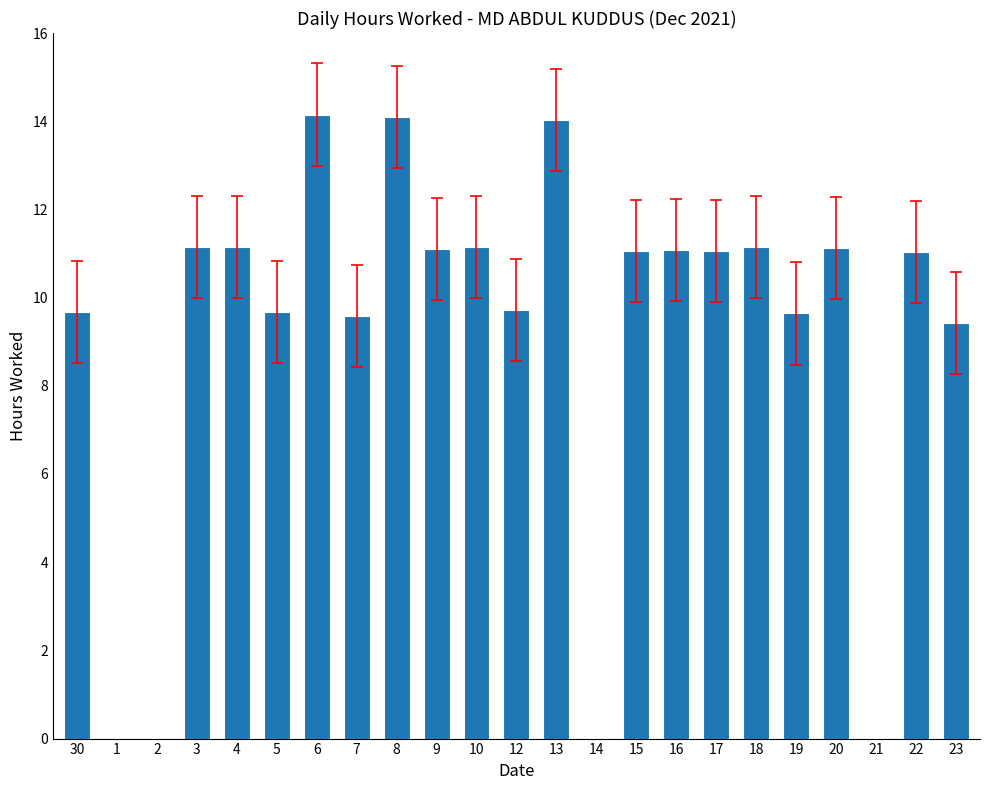

What is the maximum value shown in the chart?

14.2